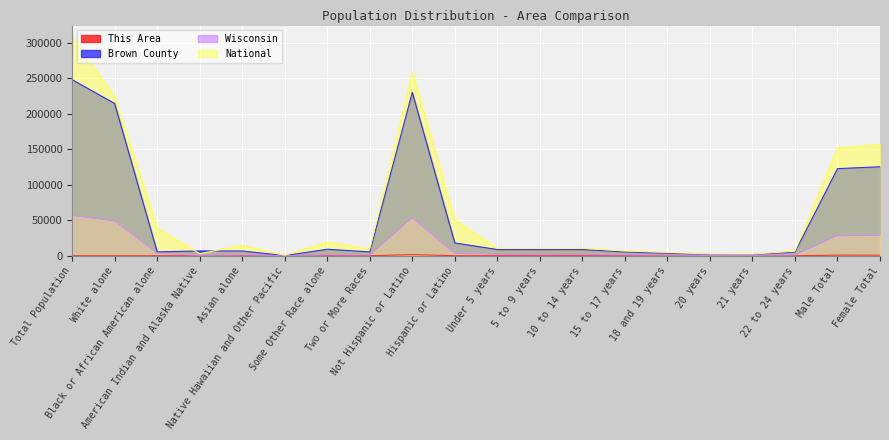

Which series has the widest spread of values?

National